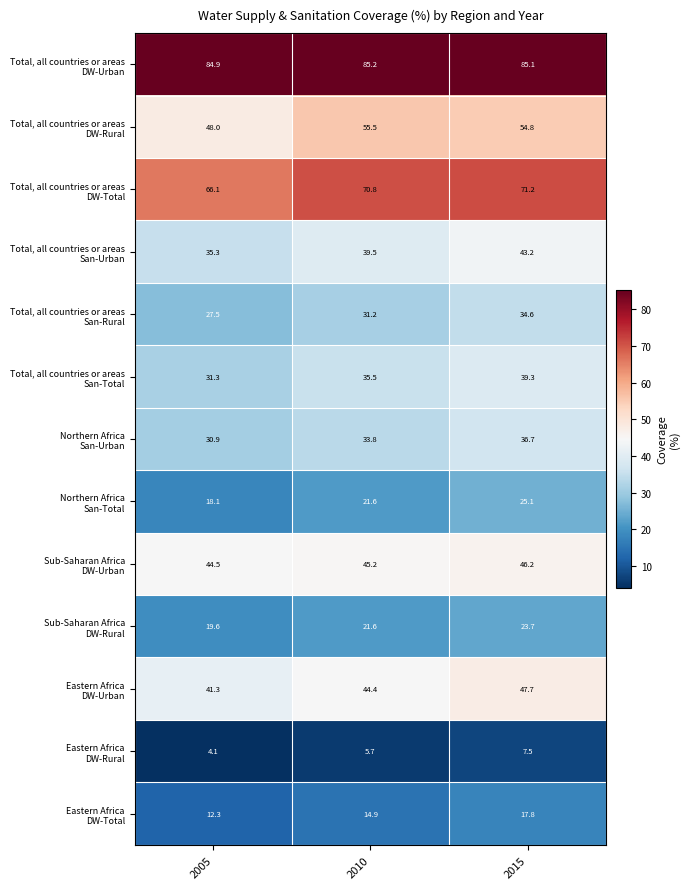

What is the spread (max minus min) of values at 2010?

79.5